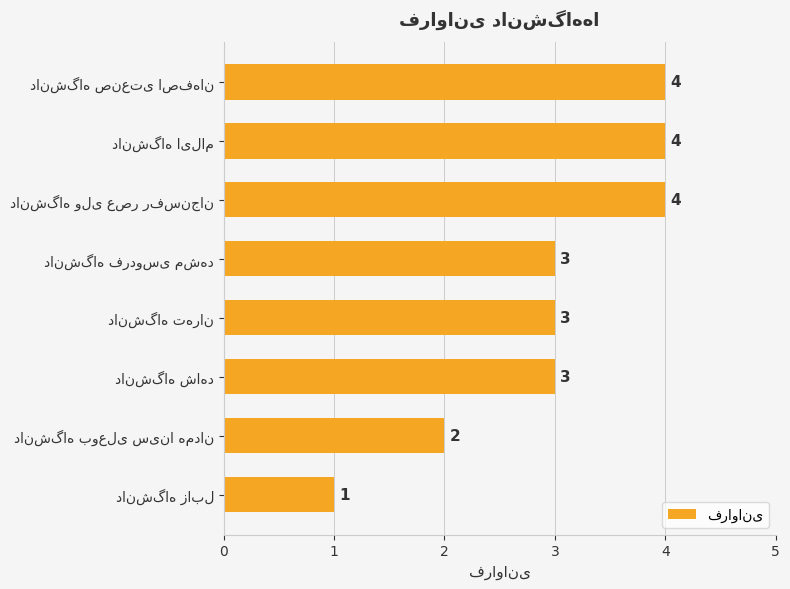

Reading top to bottom, extract all data points from this chart.

4	4	4	3	3	3	2	1